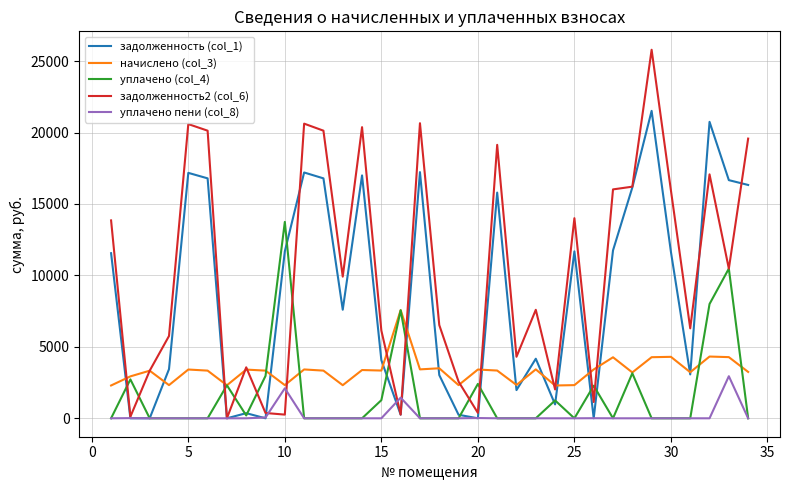

What is the average value of the задолженность (col_1) series?

8733.4